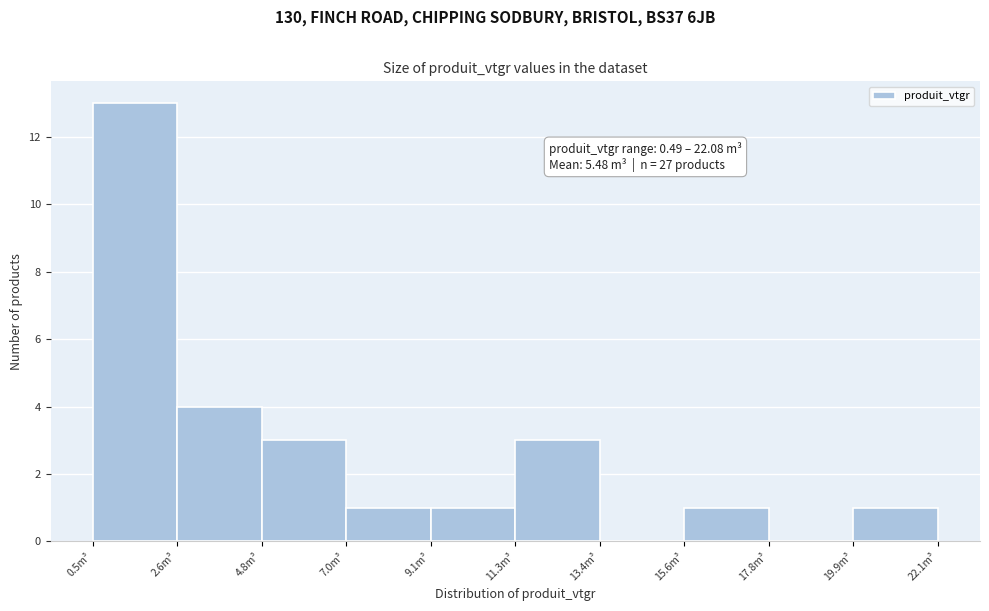

Over which range of the x-axis is the bar tallest?

0.5 to 2.5